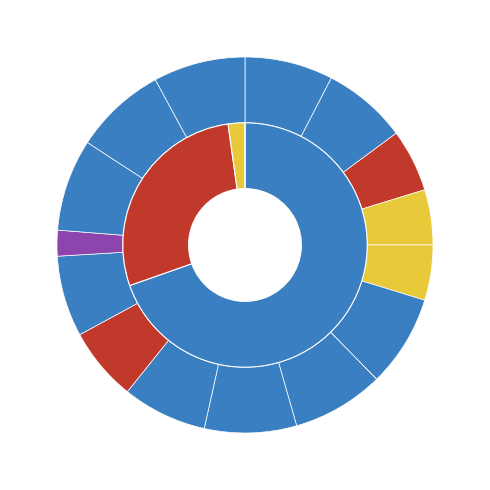

Rank the categories by value from highest to lowest.

6, 8, 9, 14, 15, 16, 1, 2, 10, 12, 11, 3, 4, 5, 13, 7